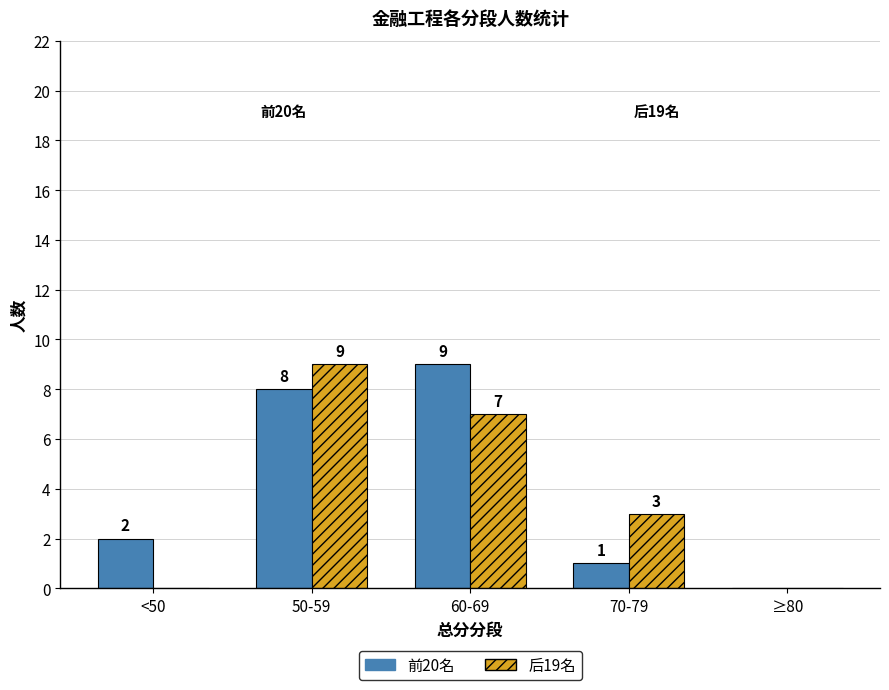

Reading right to left, extract all data points from this chart.

前20名: ≥80=0	70-79=1	60-69=9	50-59=8	<50=2
后19名: ≥80=0	70-79=3	60-69=7	50-59=9	<50=0